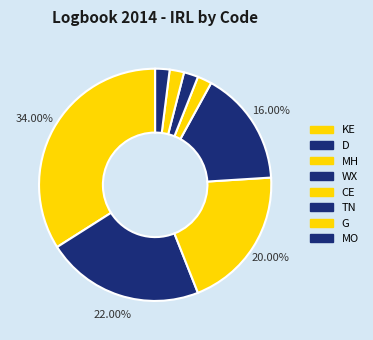

Which has a higher value, MH or KE?

KE